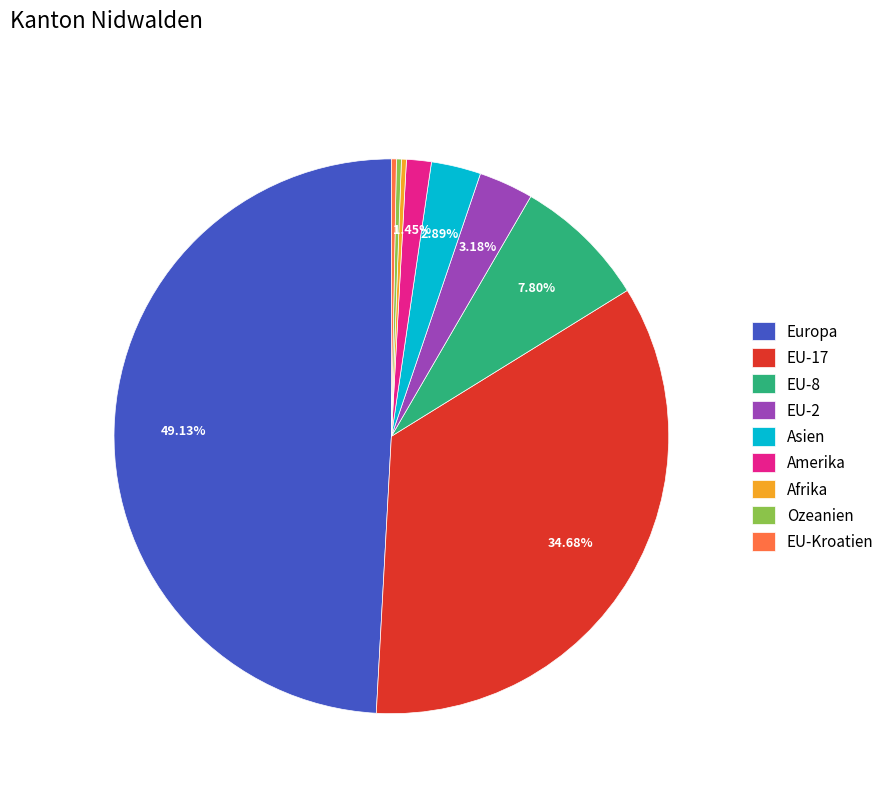

Does EU-2 represent more than half of the total?

No